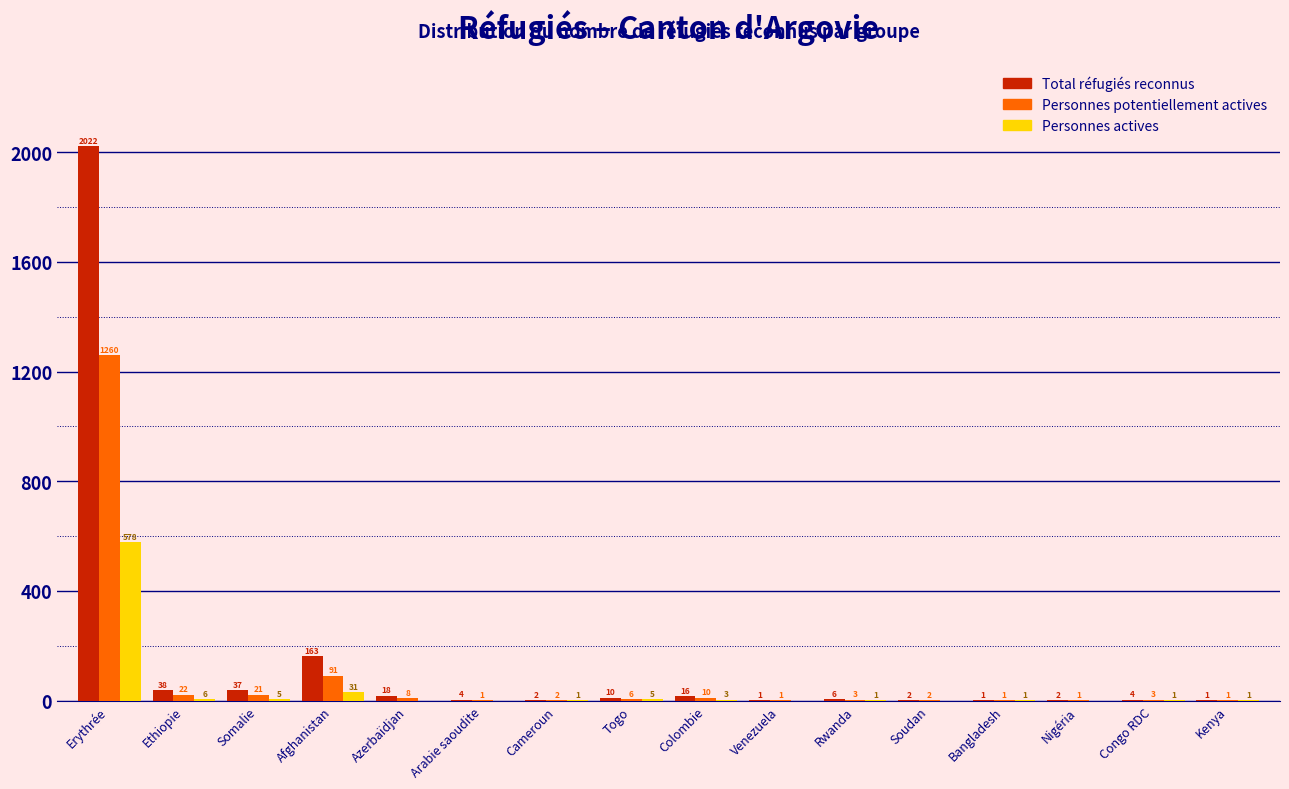

Reading left to right, transcribe all the data shown in this chart.

Total réfugiés reconnus: Erythrée=2022	Ethiopie=38	Somalie=37	Afghanistan=163	Azerbaïdjan=18	Arabie saoudite=4	Cameroun=2	Togo=10	Colombie=16	Venezuela=1	Rwanda=6	Soudan=2	Bangladesh=1	Nigéria=2	Congo RDC=4	Kenya=1
Personnes potentiellement actives: Erythrée=1260	Ethiopie=22	Somalie=21	Afghanistan=91	Azerbaïdjan=8	Arabie saoudite=1	Cameroun=2	Togo=6	Colombie=10	Venezuela=1	Rwanda=3	Soudan=2	Bangladesh=1	Nigéria=1	Congo RDC=3	Kenya=1
Personnes actives: Erythrée=578	Ethiopie=6	Somalie=5	Afghanistan=31	Azerbaïdjan=0	Arabie saoudite=0	Cameroun=1	Togo=5	Colombie=3	Venezuela=0	Rwanda=1	Soudan=0	Bangladesh=1	Nigéria=0	Congo RDC=1	Kenya=1